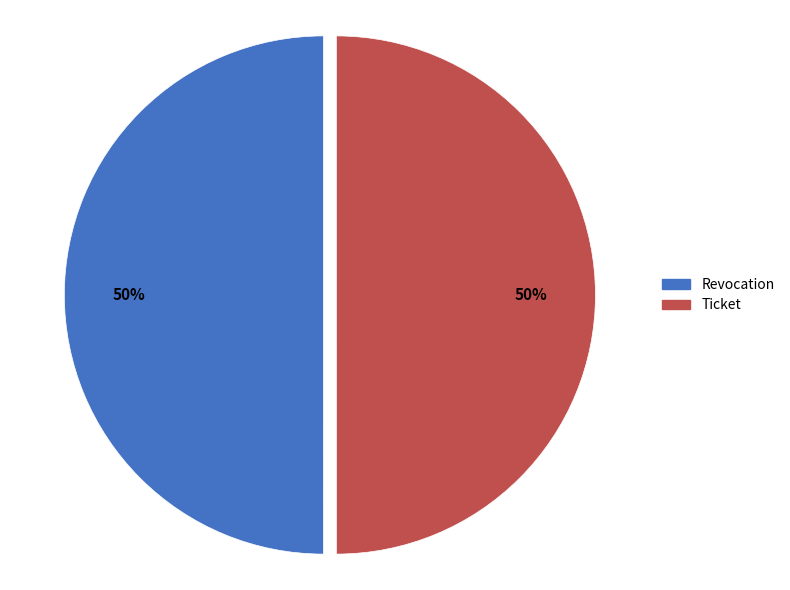

To the nearest percent, what is the combined percentage of Revocation and Ticket?

100%